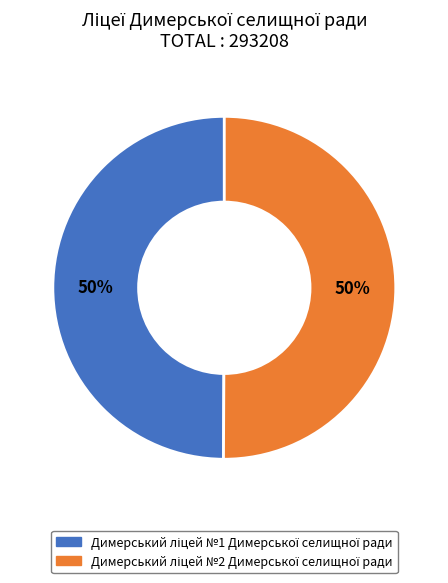

To the nearest percent, what is the average slice percentage?

50%